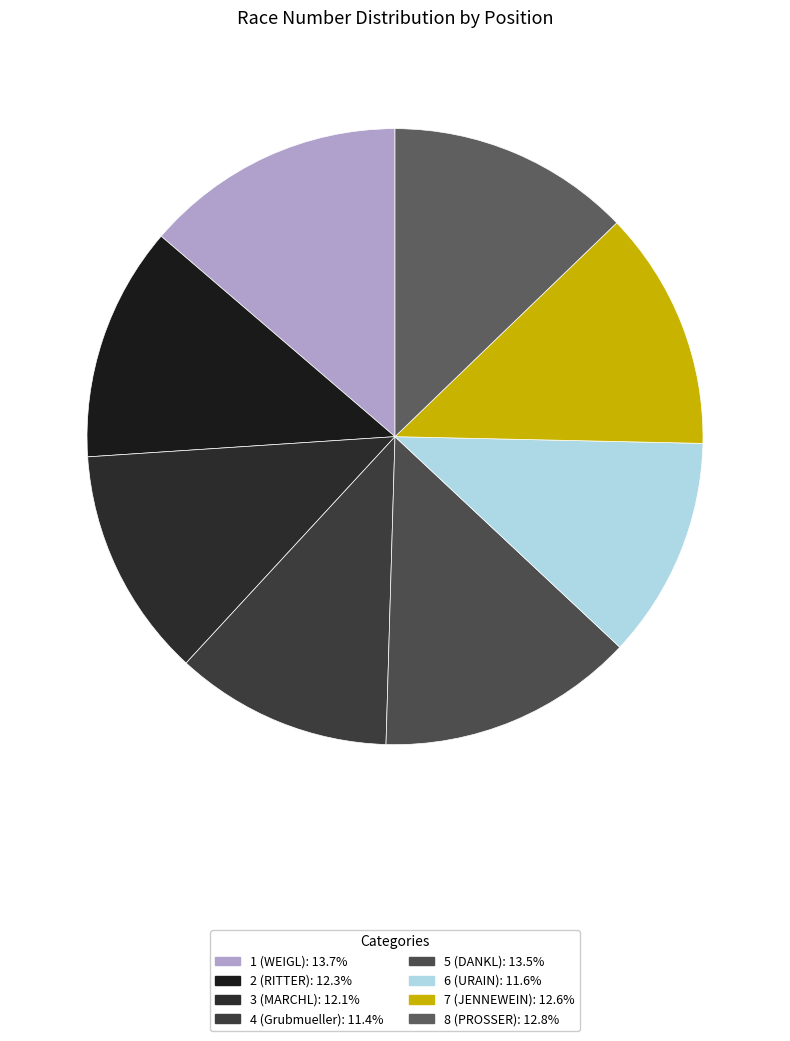

Approximately how many times larger is the value at 1 (WEIGL) compared to 4 (Grubmueller)?

1.2